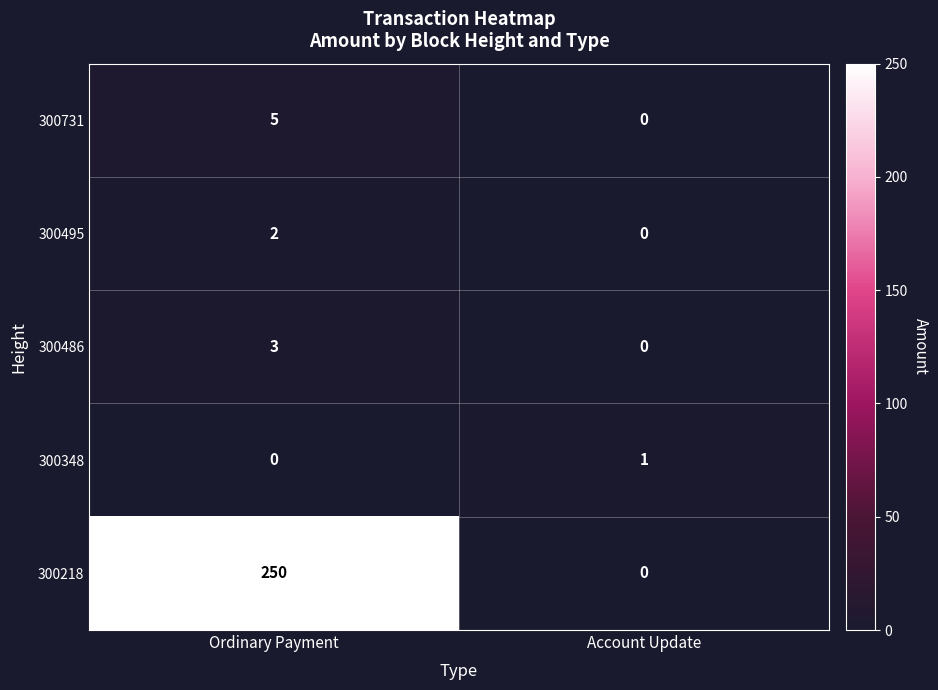

Where is 300348 nearest to the value 0?

Ordinary Payment